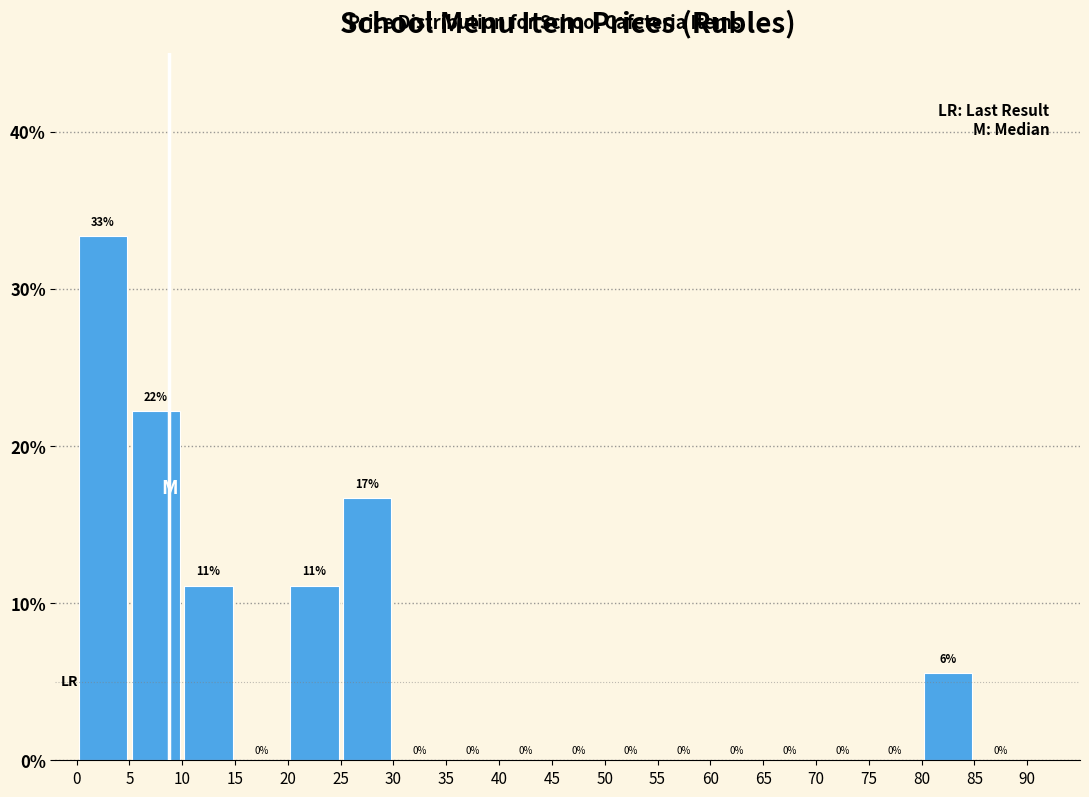

Over which range of the x-axis is the bar tallest?

0 to 5